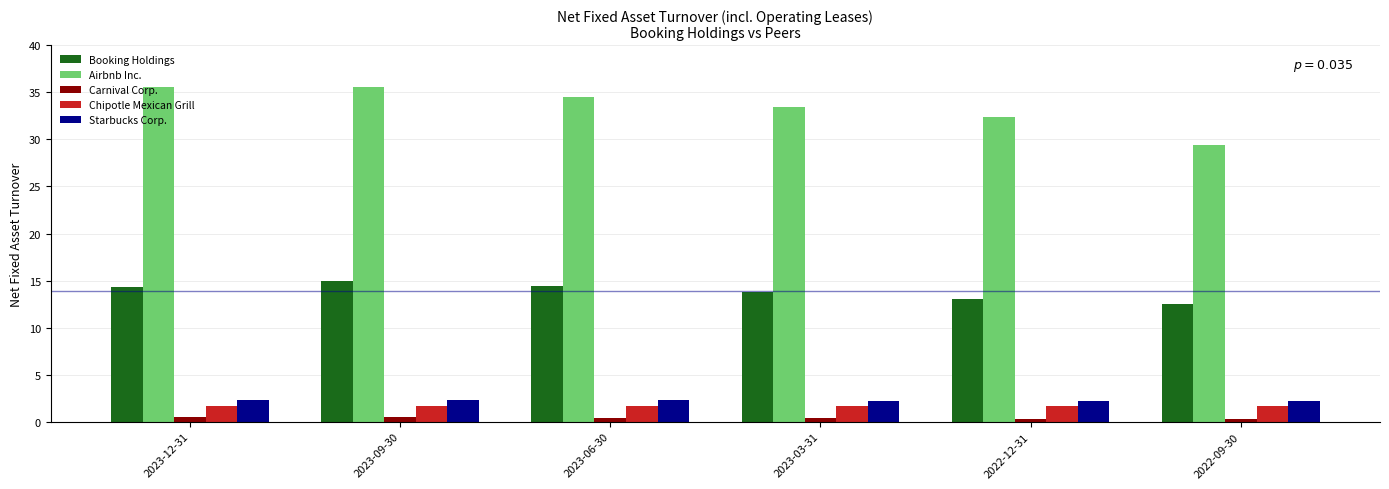

What is the lowest value of the Booking Holdings series?

12.5